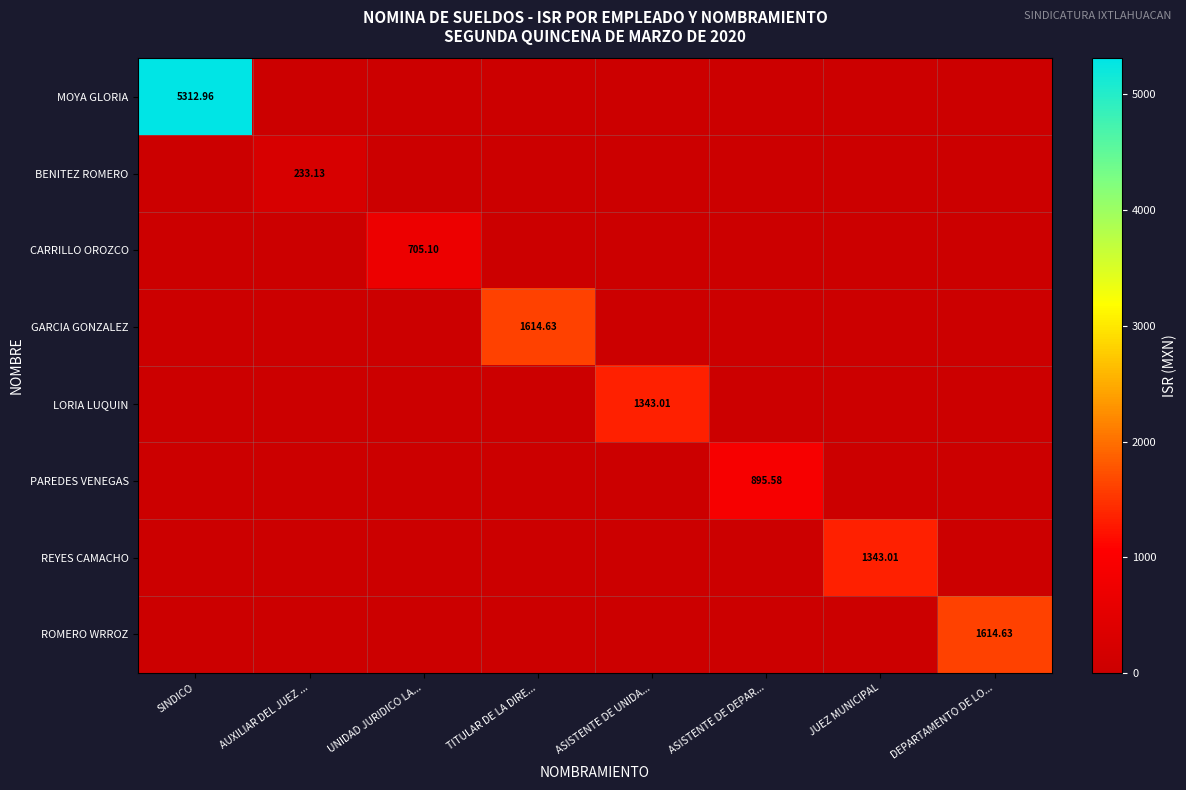

Which category has the lowest value across all series?

AUXILIAR DEL JUEZ ...